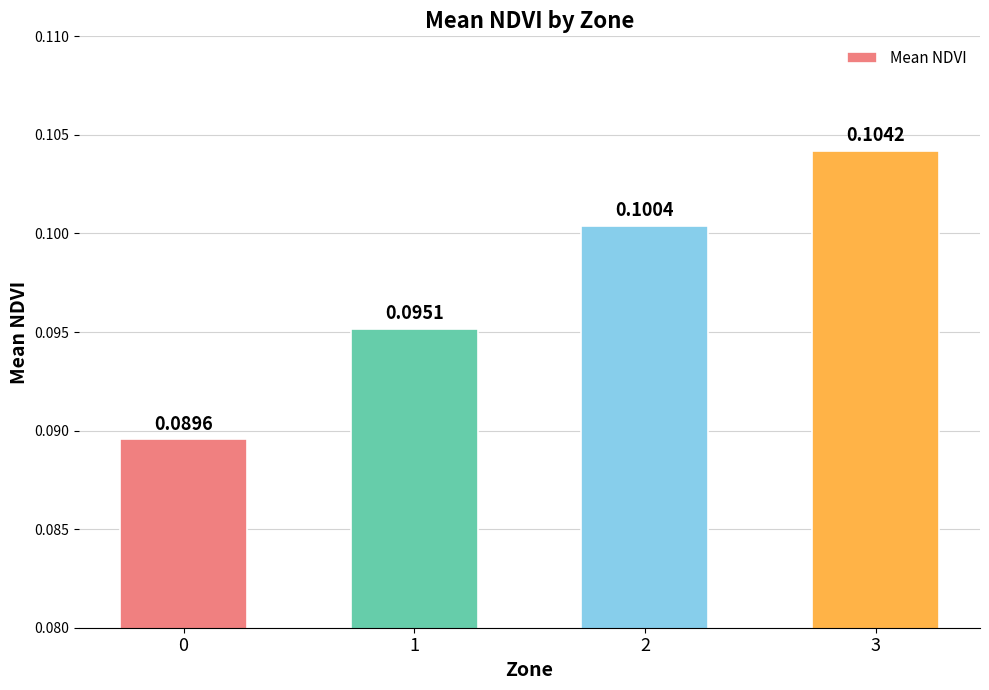

Is it true that the value at 3 is 0.0?

False